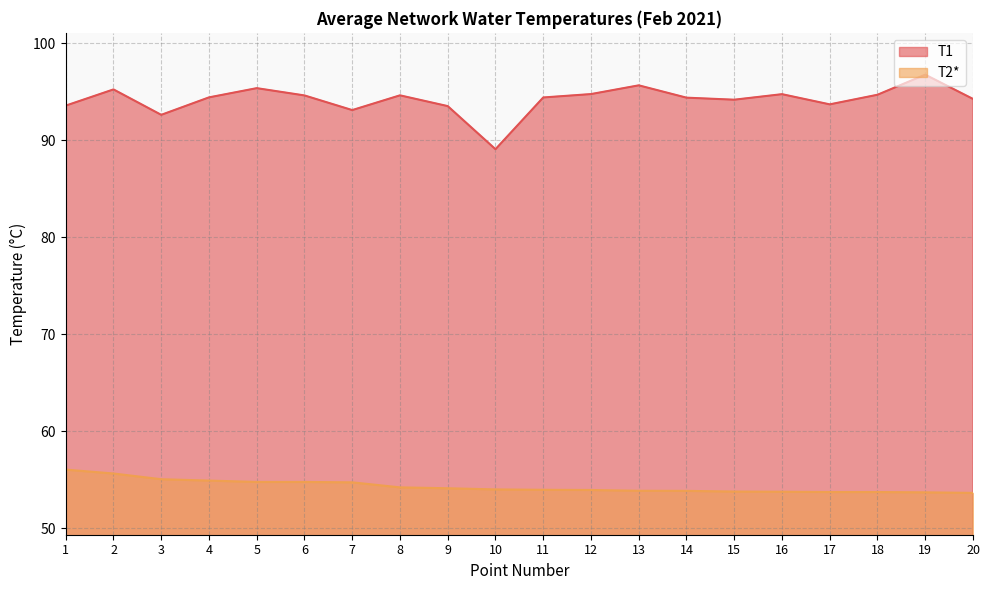

What is the sum of all T1 values?

1883.7